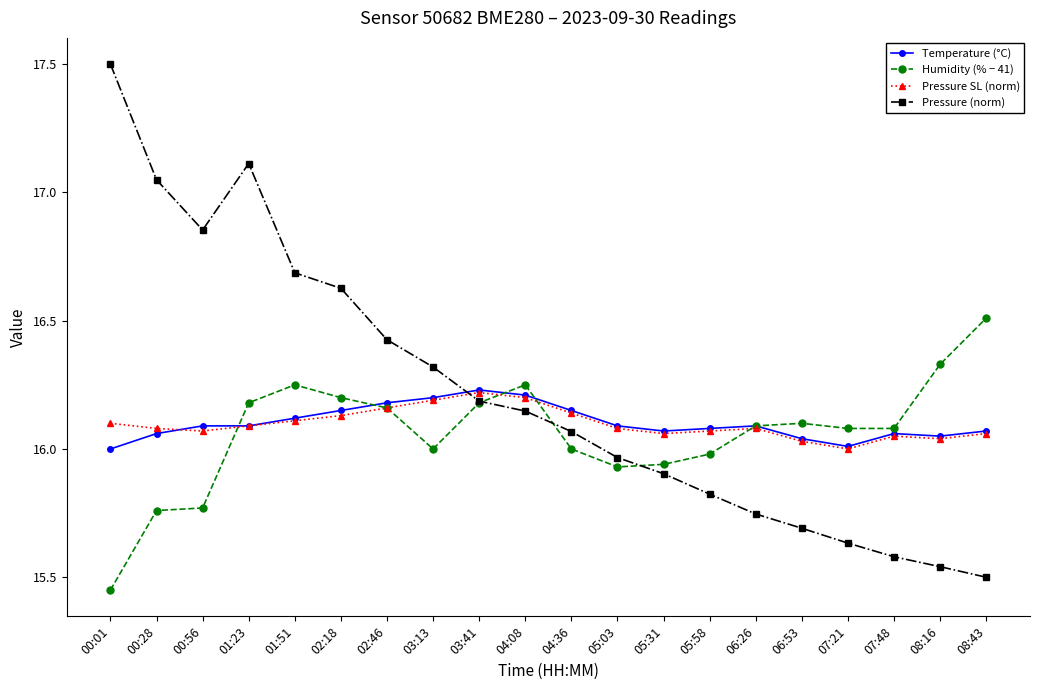

What is the label of the 9th point from the right?

05:03